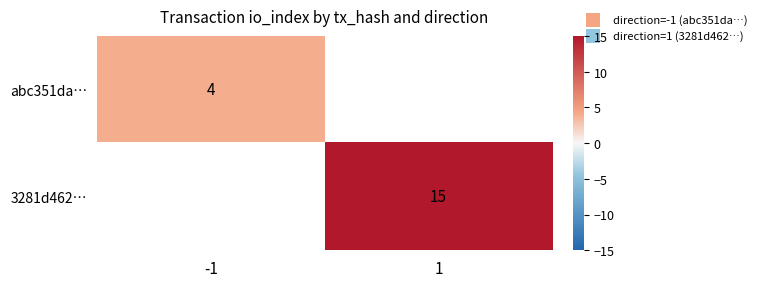

Is it true that 3281d462… equals 10 at 1?

False